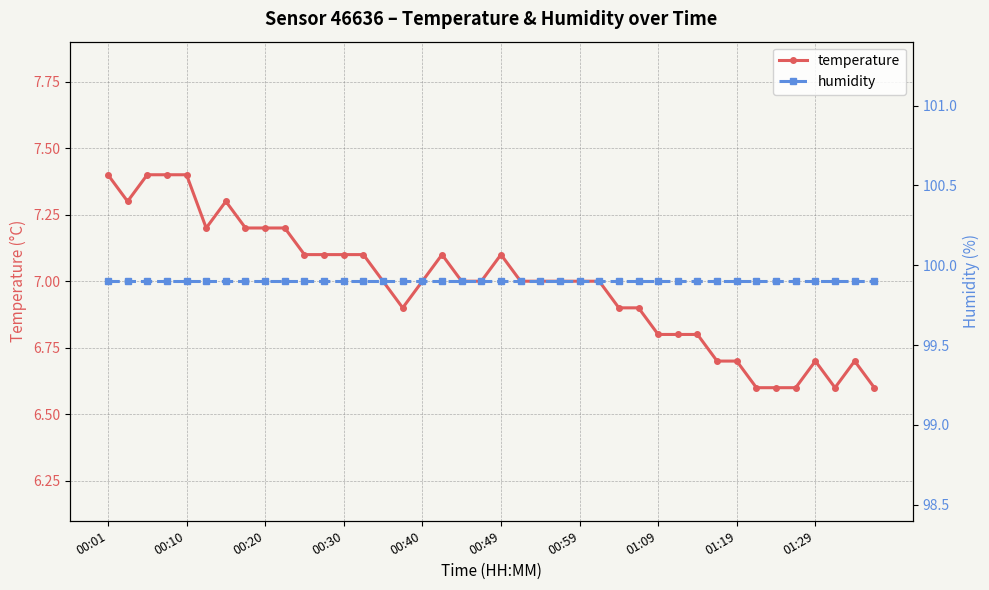

List the series in order of their peak value, lowest first.

temperature, humidity